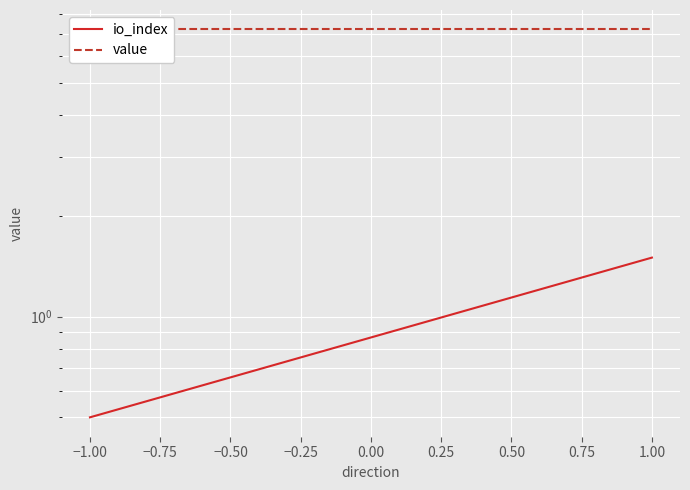

What is the value of the value point at the 1st from the left?

7.2